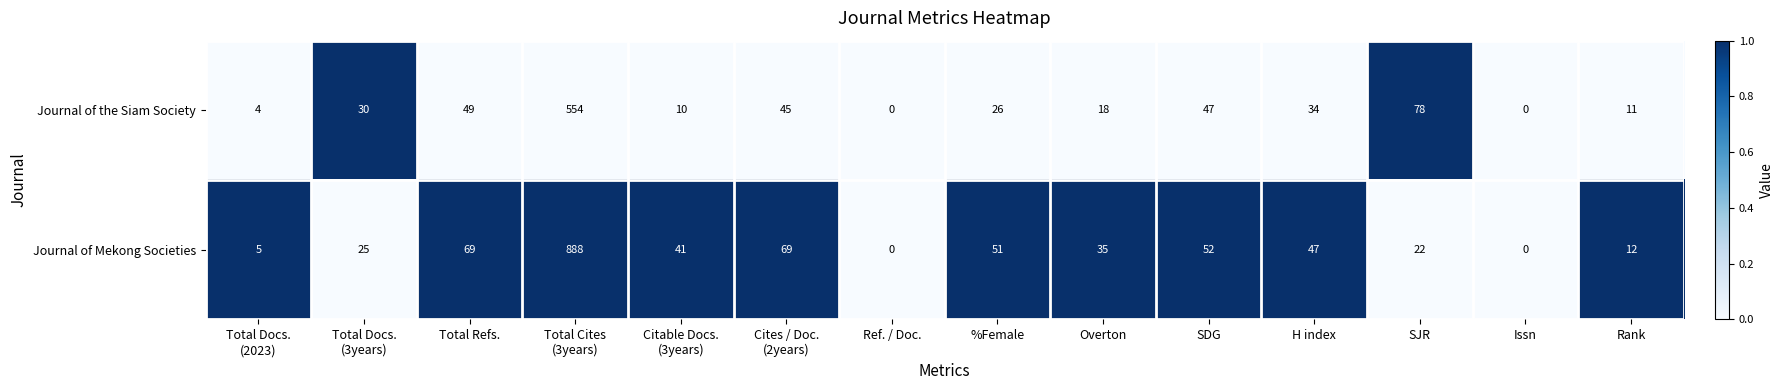

Reading left to right, what are all the values shown in this chart?

Journal of the Siam Society: 4	30	49	554	10	45	0	26	18	47	34	78	0	11
Journal of Mekong Societies: 5	25	69	888	41	69	0	51	35	52	47	22	0	12